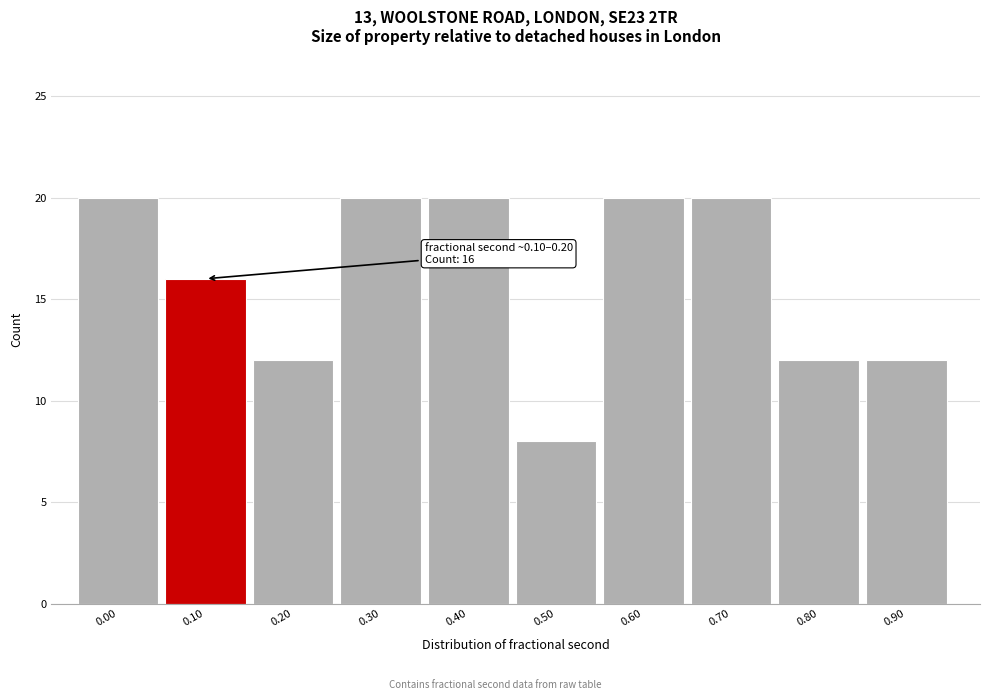

Reading left to right, list all the values displayed in this chart.

0.00=20	0.10=16	0.20=12	0.30=20	0.40=20	0.50=8	0.60=20	0.70=20	0.80=12	0.90=12